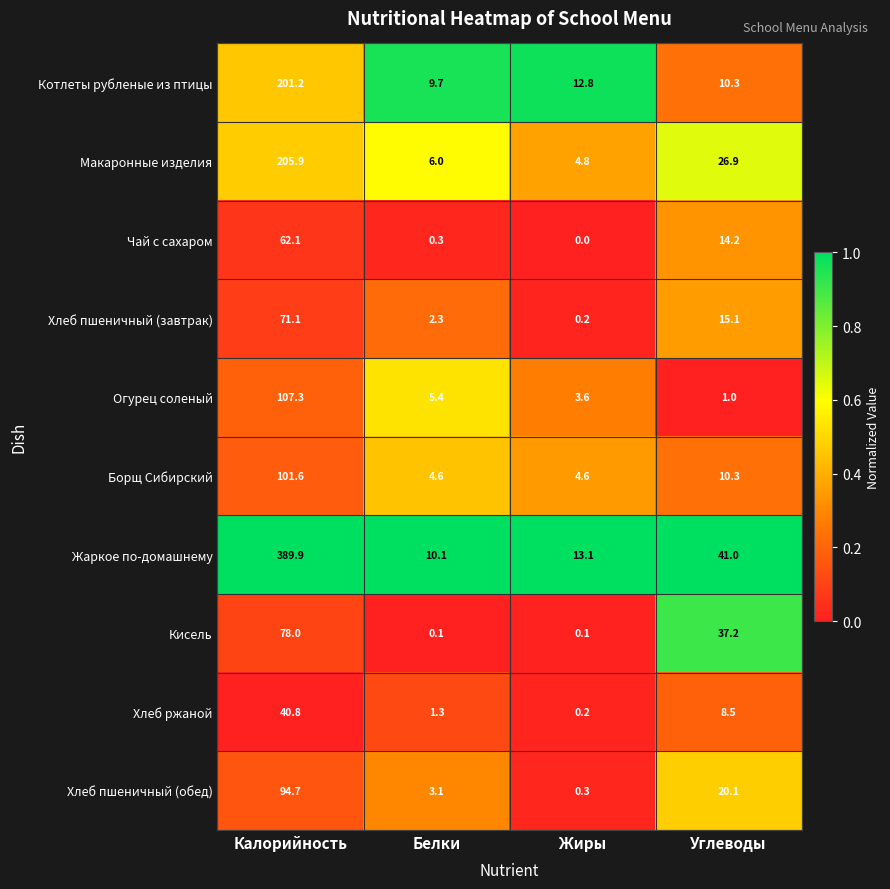

What is the total value across all series at Белки?

42.9